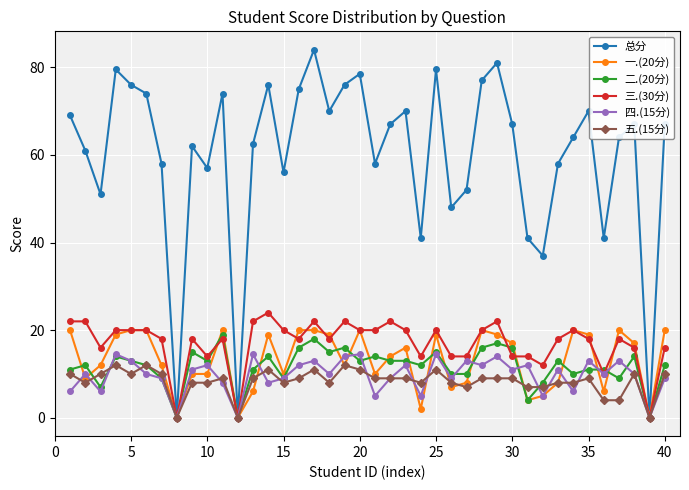

Which series has the largest range (max minus min)?

总分